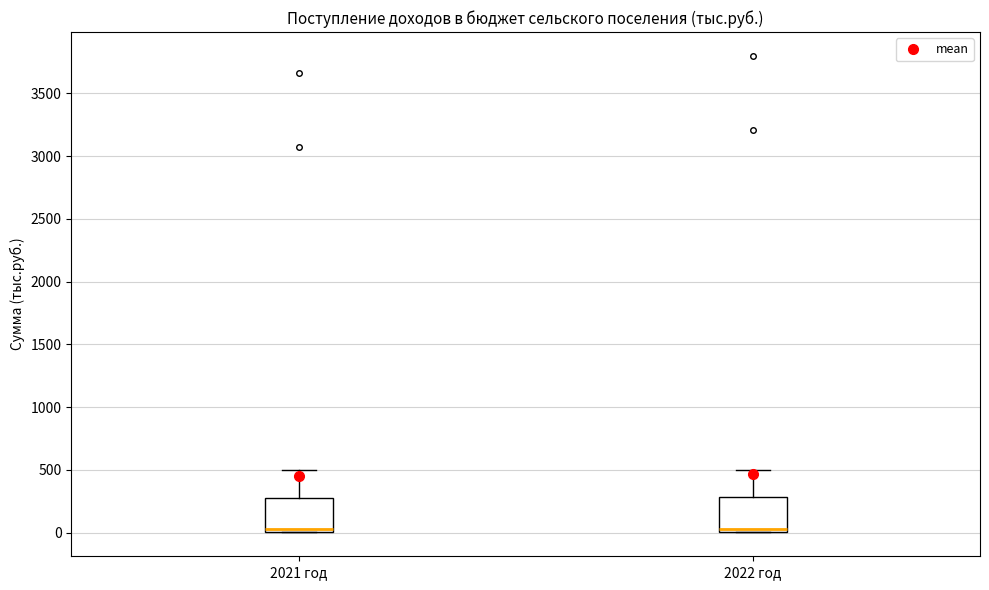

Reading left to right, transcribe this box plot: for each box, give where its median line is, the range the box spans, and where its two whiskers end, as read against the y-axis. The values are not printed on the chart, so give them approximately, as read against the axis.

2021 год: median 50, box 0 to 250, whiskers 0 to 500
2022 год: median 50, box 0 to 300, whiskers 0 to 500